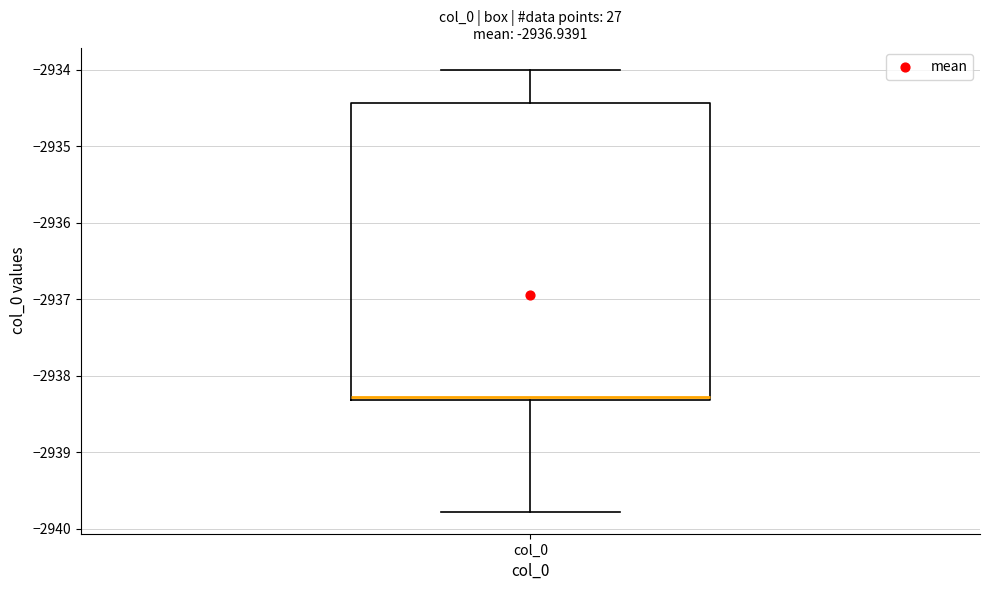

Where is the upper edge of the box for col_0 on the y-axis? The values are not printed on the chart, so give them approximately, as read against the axis.

-2934.4